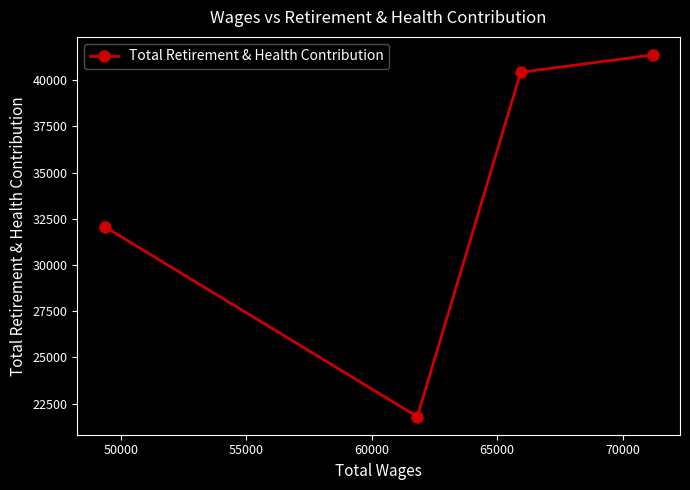

What is the value of the 4th point from the left?

41357